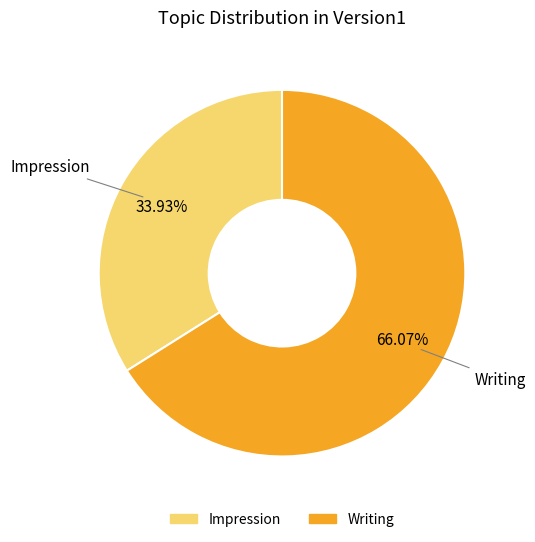

True or false: Writing accounts for 72% of the total.

False